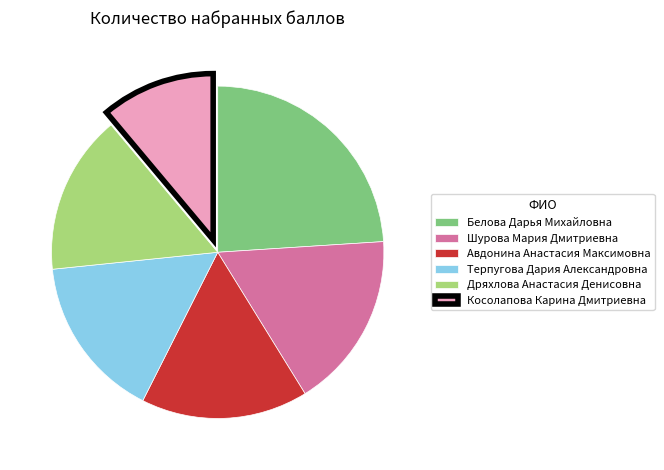

What is the smallest slice in the pie chart?

Косолапова Карина Дмитриевна